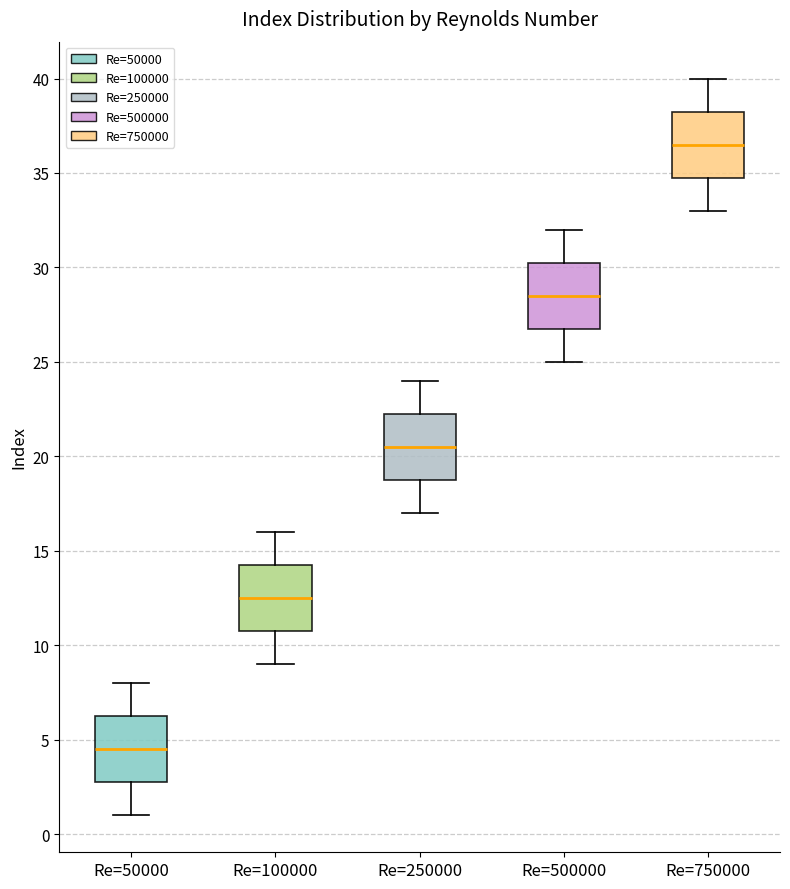

Reading left to right, transcribe this box plot: for each box, give where its median line is, the range the box spans, and where its two whiskers end, as read against the y-axis. The values are not printed on the chart, so give them approximately, as read against the axis.

Re=50000: median 4.5, box 3.0 to 6.5, whiskers 1.0 to 8.0
Re=100000: median 12.5, box 11.0 to 14.5, whiskers 9.0 to 16.0
Re=250000: median 20.5, box 19.0 to 22.5, whiskers 17.0 to 24.0
Re=500000: median 28.5, box 27.0 to 30.5, whiskers 25.0 to 32.0
Re=750000: median 36.5, box 35.0 to 38.5, whiskers 33.0 to 40.0